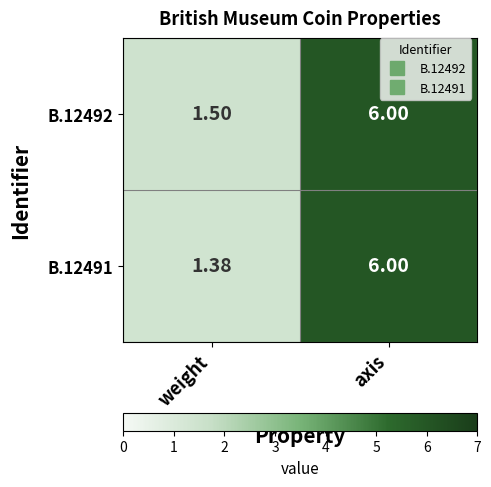

List the labels in order of B.12491 value, smallest first.

weight, axis